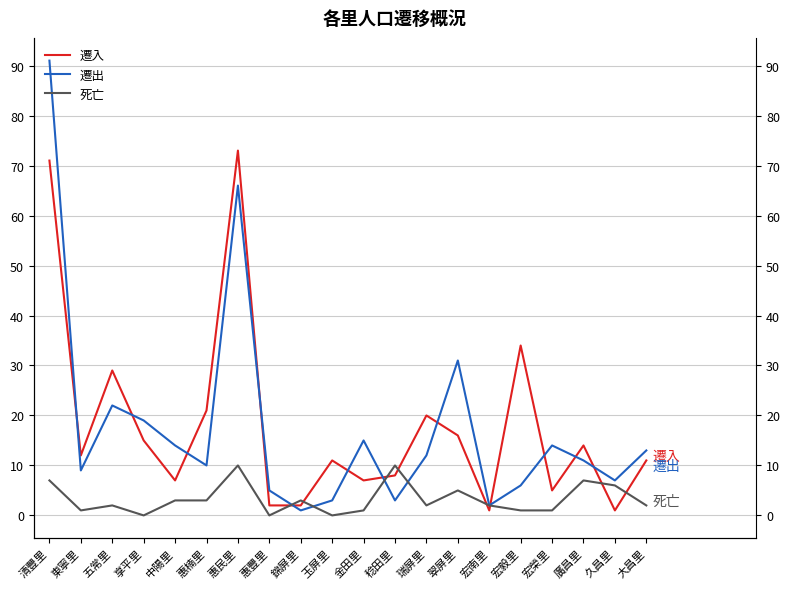

How many data points in 死亡 are less than 2?

7